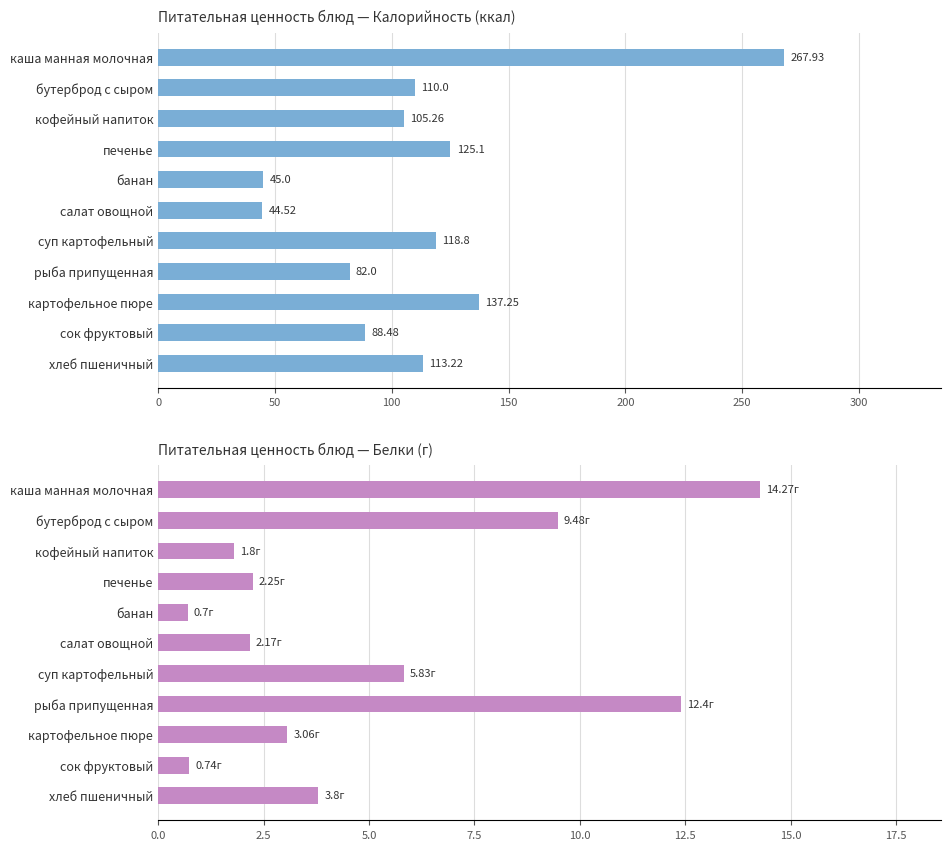

The Белки series shows 3.8 at хлеб пшеничный. True or false?

True